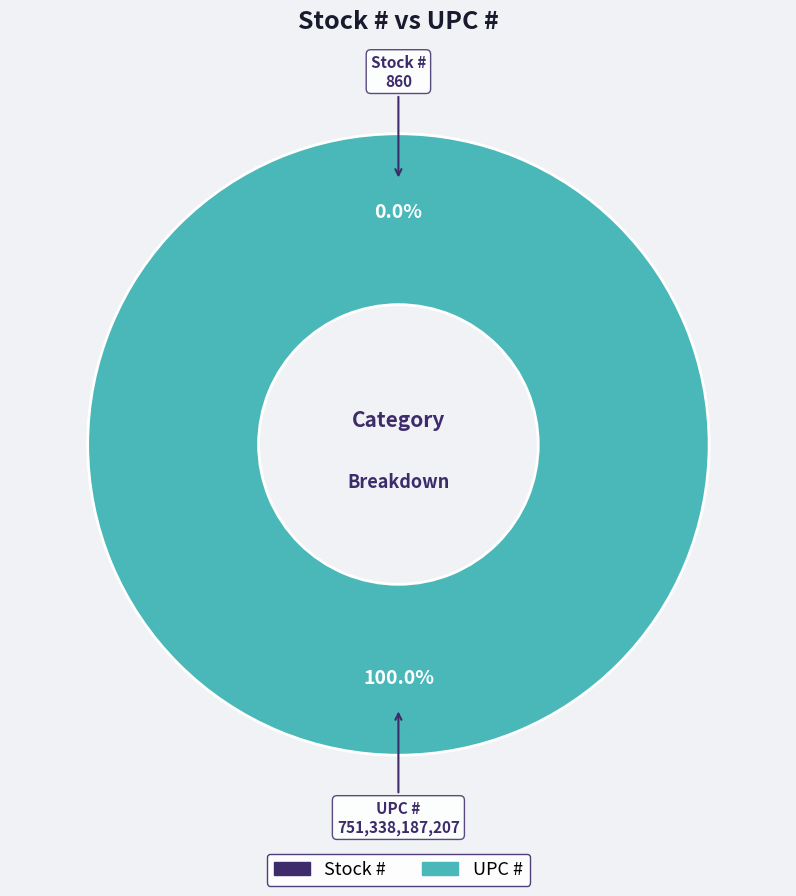

True or false: UPC # accounts for 100% of the total.

True